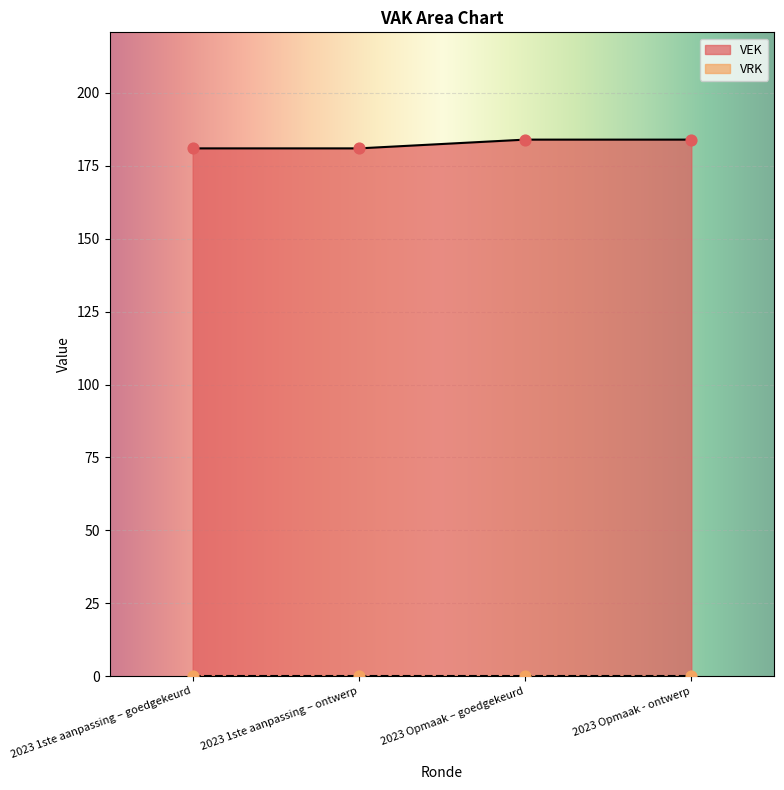

Approximately how many times larger is the value at 2023 1ste aanpassing – ontwerp compared to 2023 1ste aanpassing – goedgekeurd?

1.0